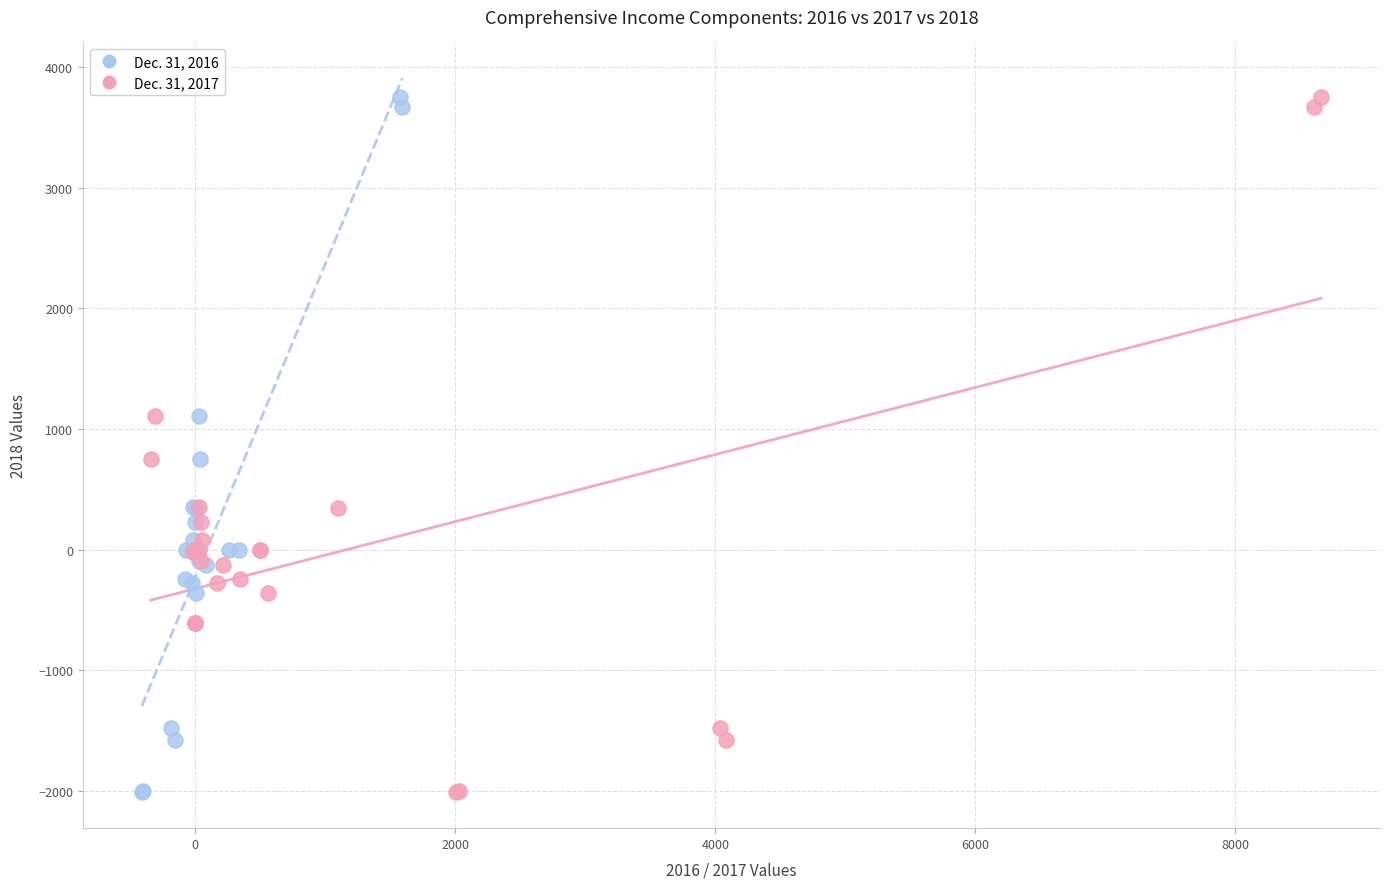

What are all the series names shown in the legend?

Dec. 31, 2016, Dec. 31, 2017